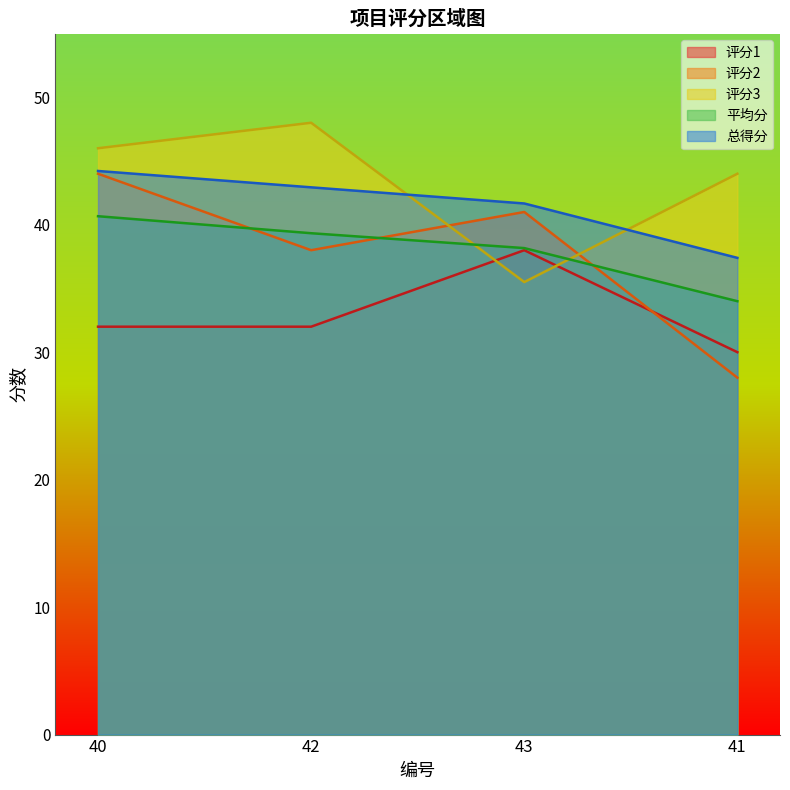

What is the sum of all 评分3 values?

173.5